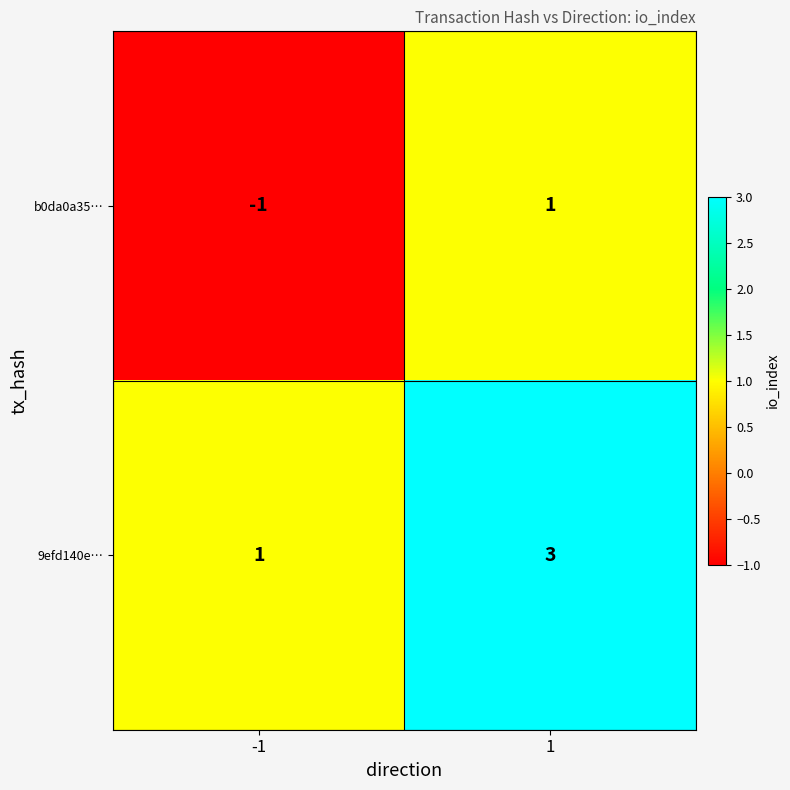

Count the number of data series in this chart.

2